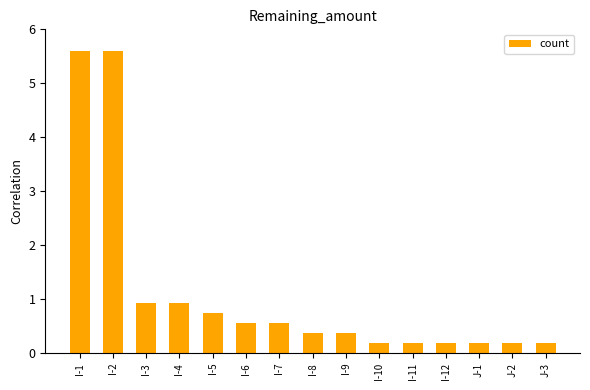

What is the maximum value shown in the chart?

5.6